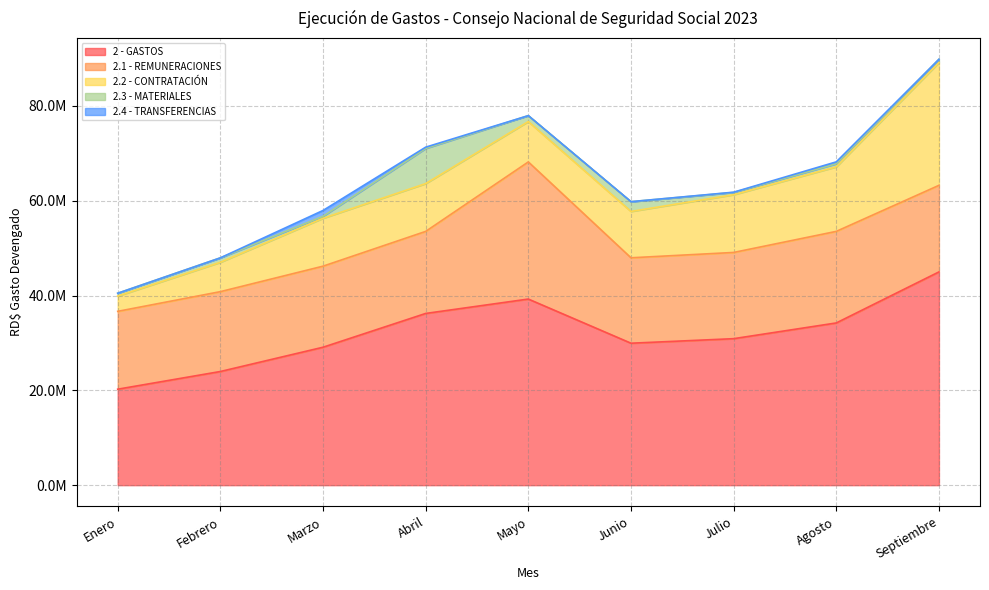

True or false: 2.1 - REMUNERACIONES and 2.4 - TRANSFERENCIAS intersect in this chart.

False